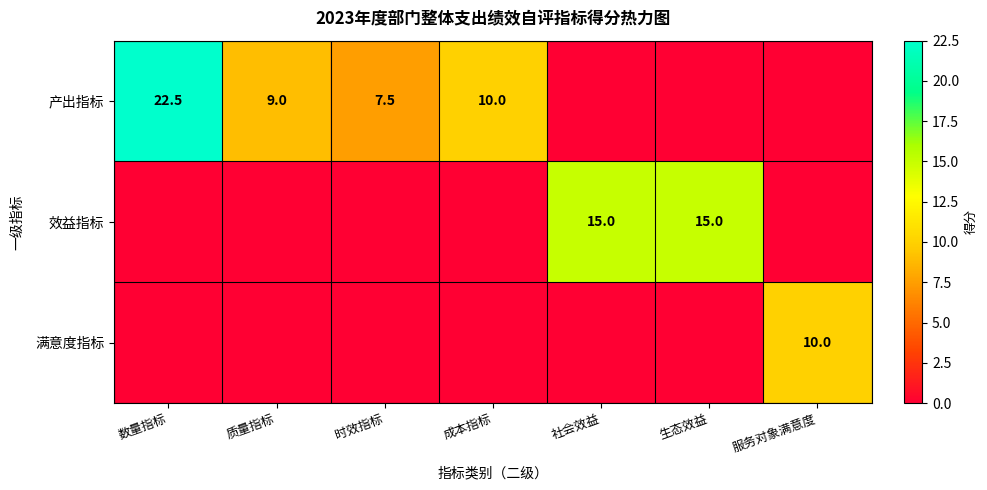

The 效益指标 series shows 20.9 at 社会效益. True or false?

False